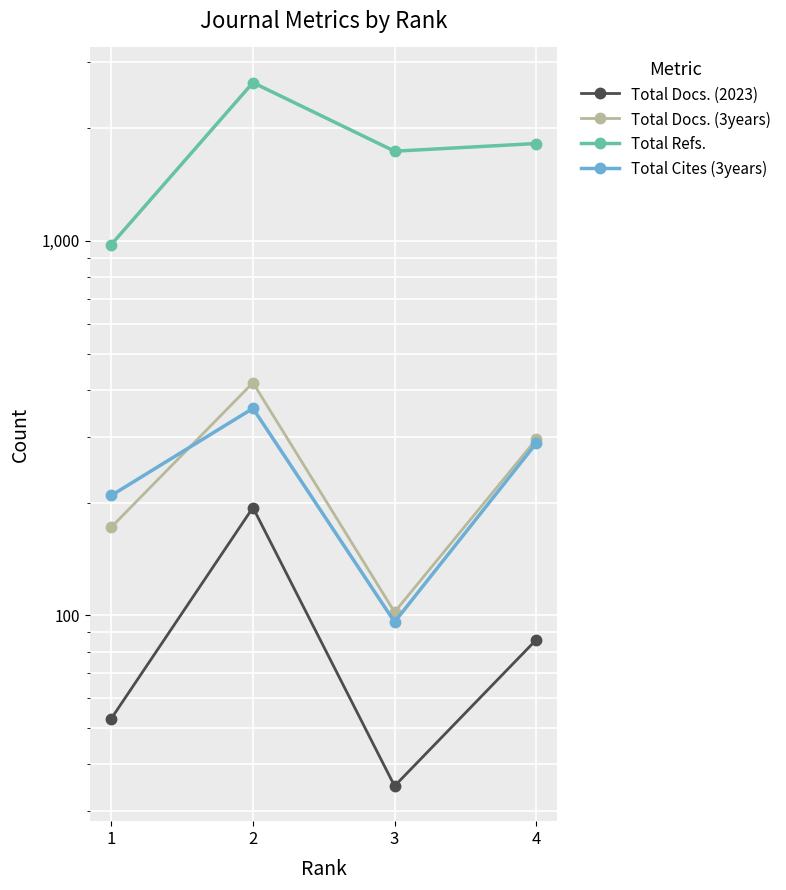

How many interior local valleys does the Total Cites (3years) series have?

1